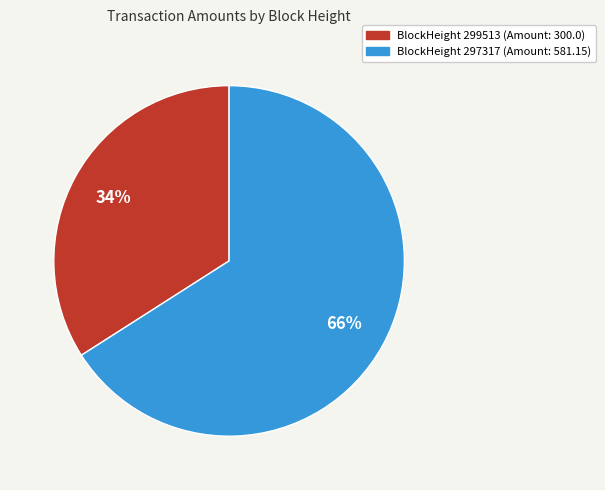

Does any single category account for the majority?

Yes